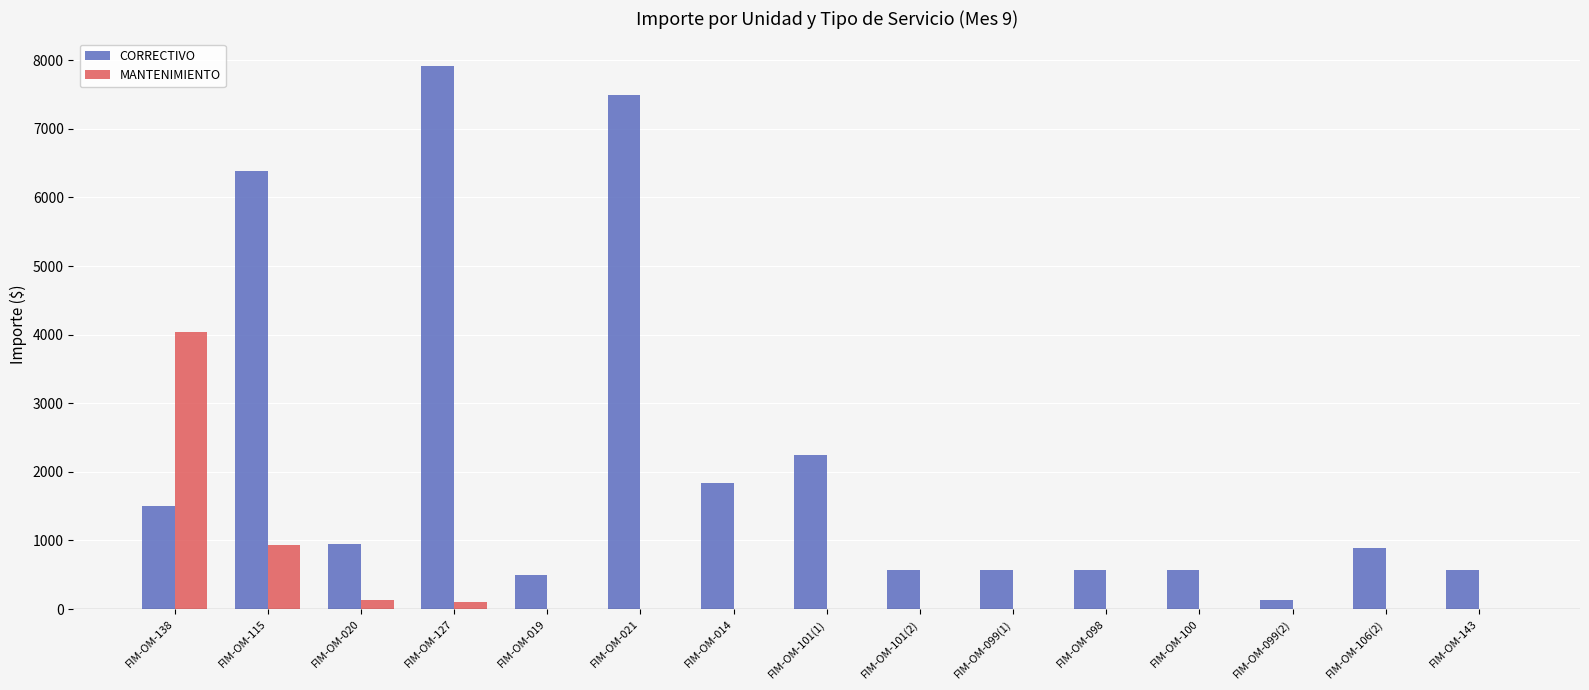

How many groups of bars are there?

15